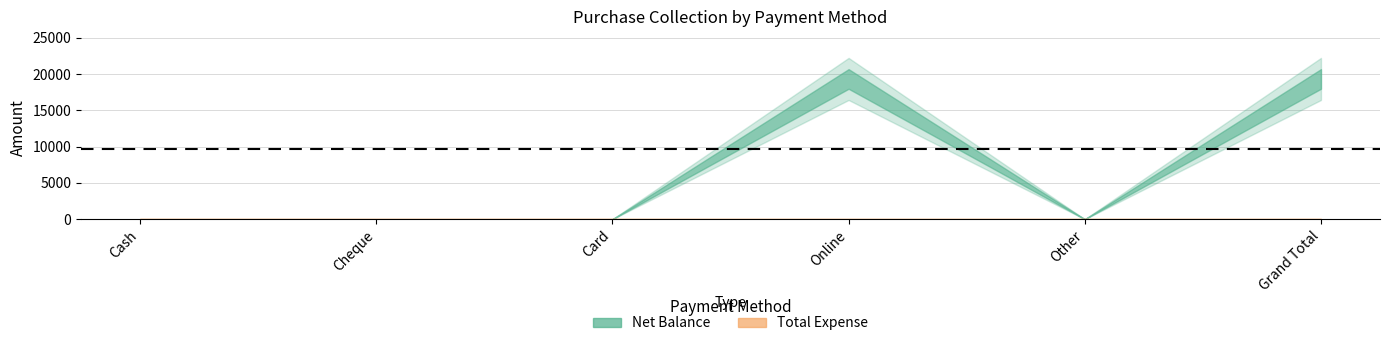

What is the difference between the Net Balance values at Cash and Online?

19346